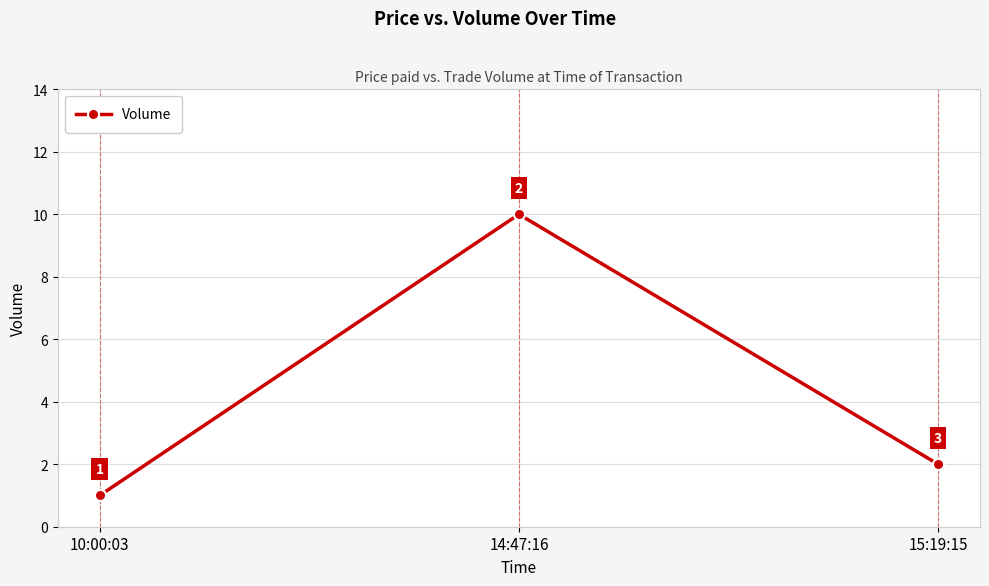

Reading left to right, transcribe all the data shown in this chart.

1	10	2